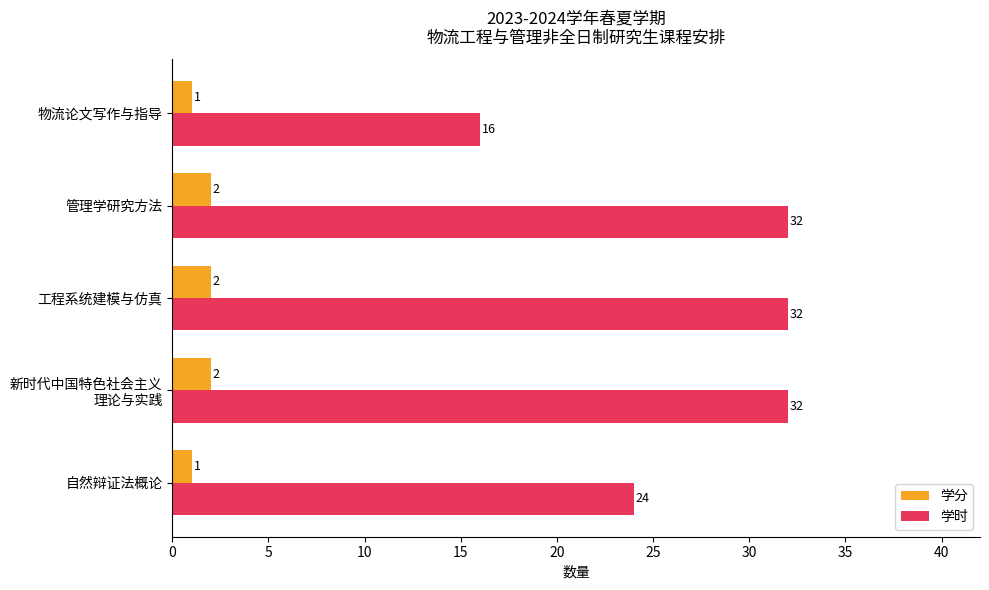

Rank the series by their maximum value, from lowest to highest.

学分, 学时